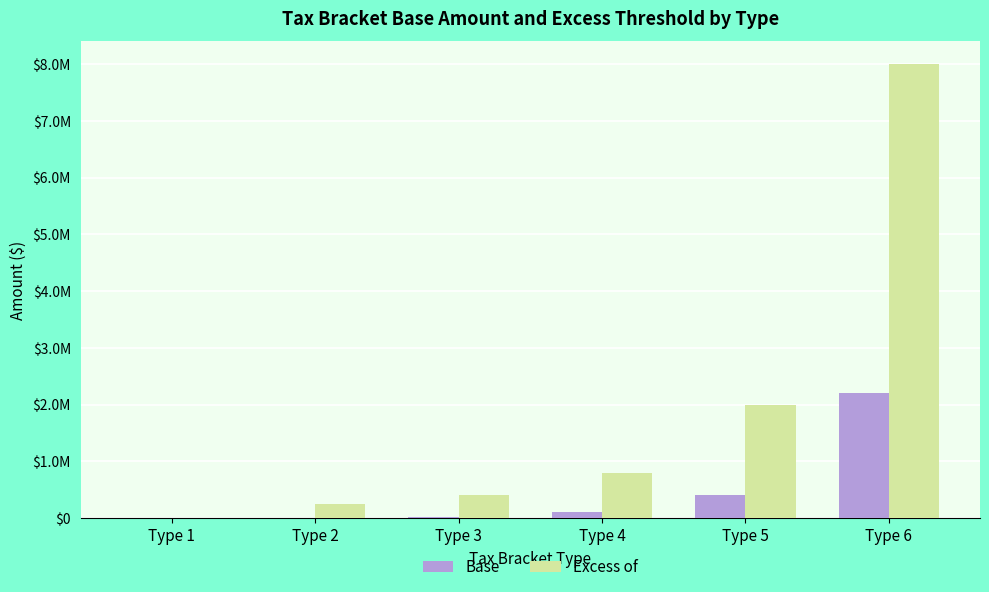

Which series has the largest total across all categories?

Excess of